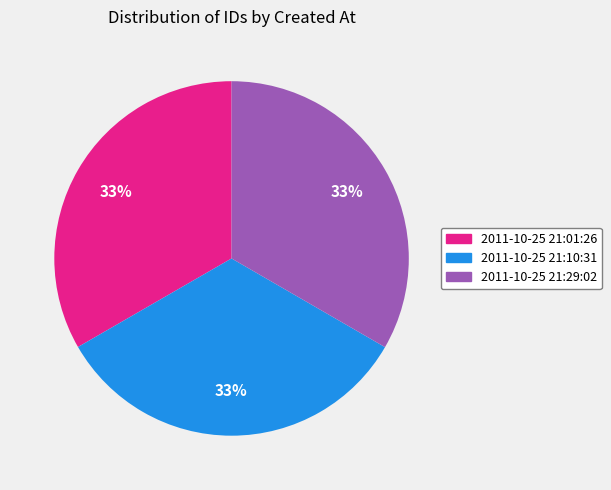

How many segments does this pie chart have?

3